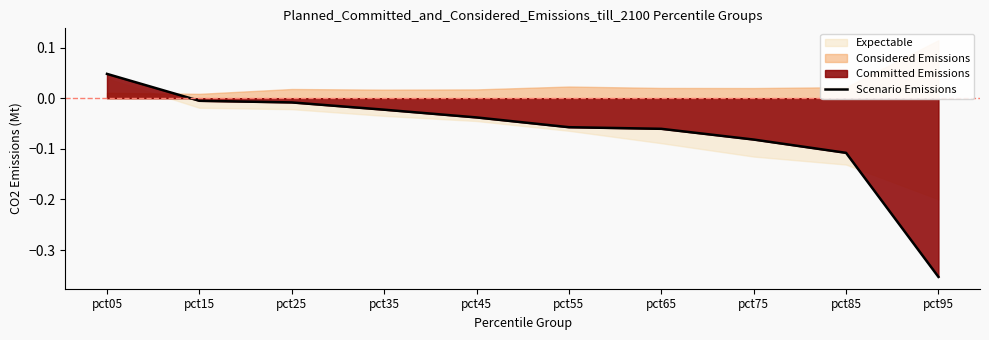

Rank the categories by value from highest to lowest.

pct05, pct15, pct25, pct35, pct45, pct55, pct65, pct75, pct85, pct95